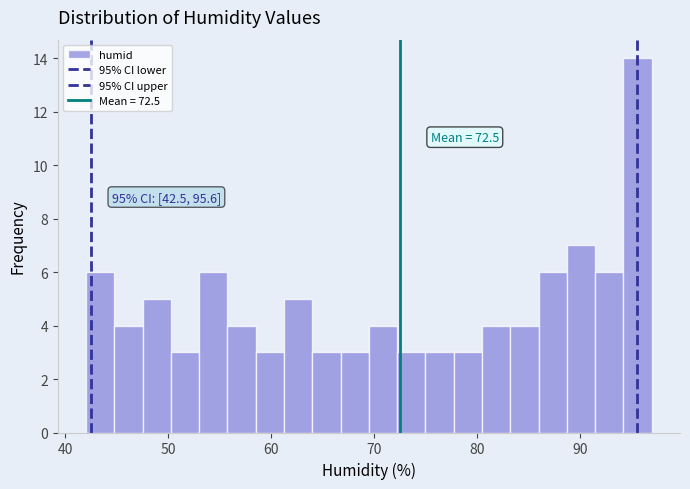

Around what value on the x-axis is the tallest bar? Give the approximate position of its centre, as read against the axis.

96